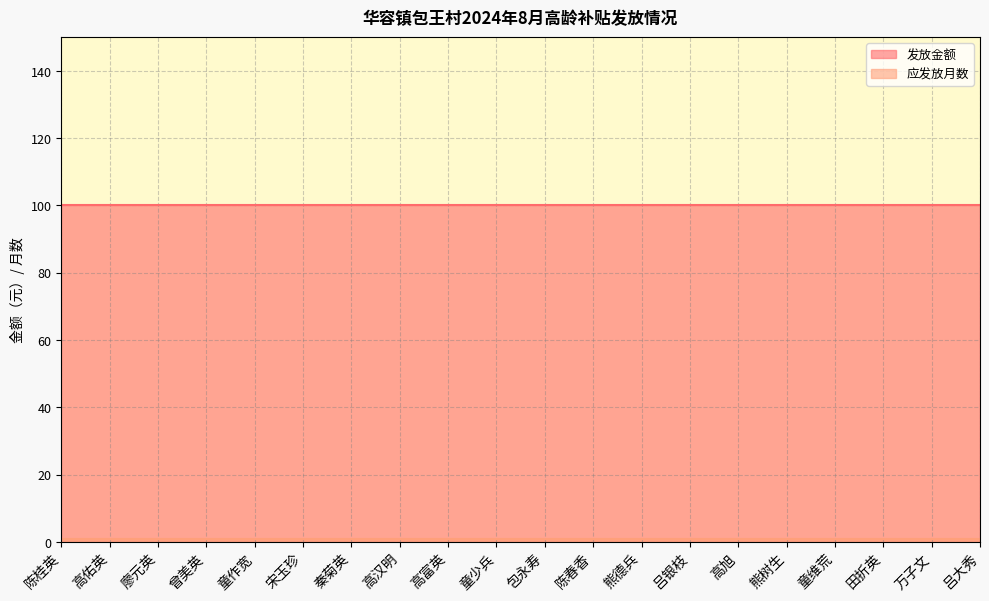

The value of 应发放月数 at 高佑英 is 1. True or false?

True